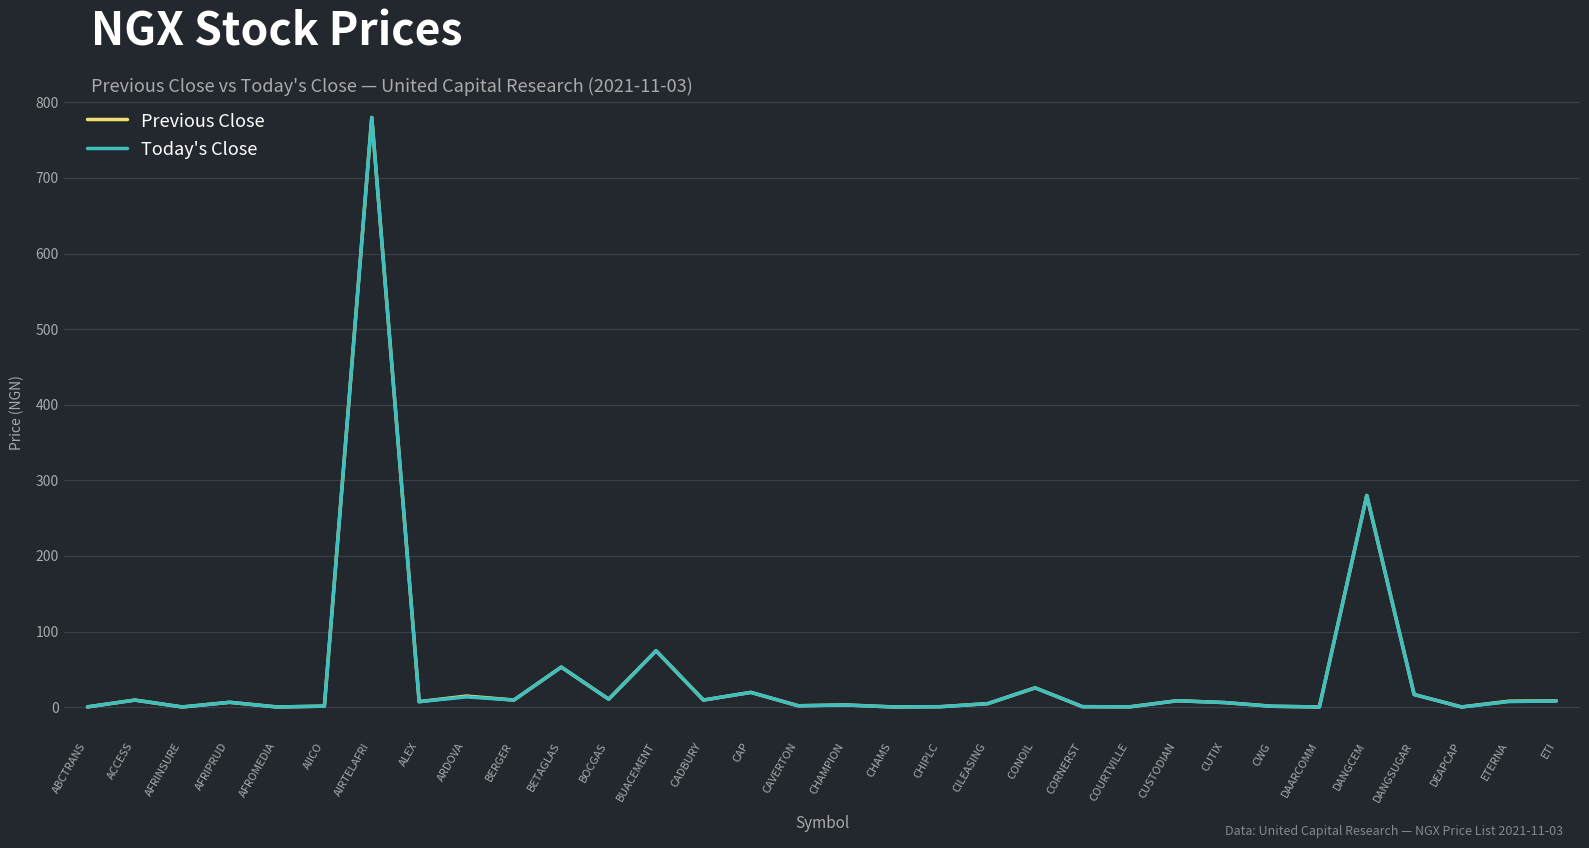

What is the minimum value shown in the chart?

0.2